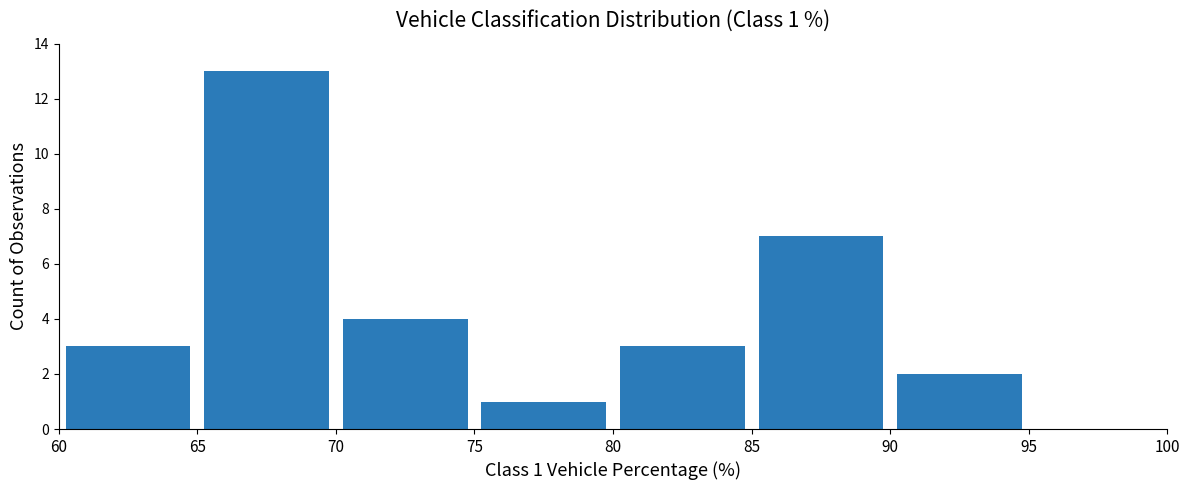

Over which range of the x-axis is the bar tallest?

65 to 70